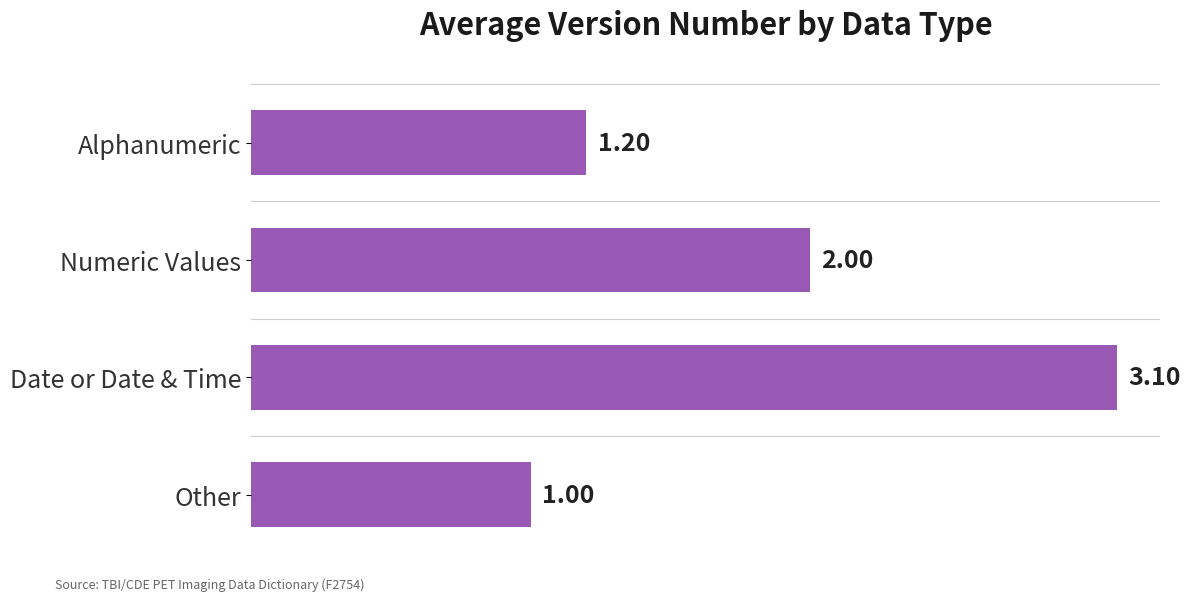

Approximately how many times larger is the value at Alphanumeric compared to Numeric Values?

0.6